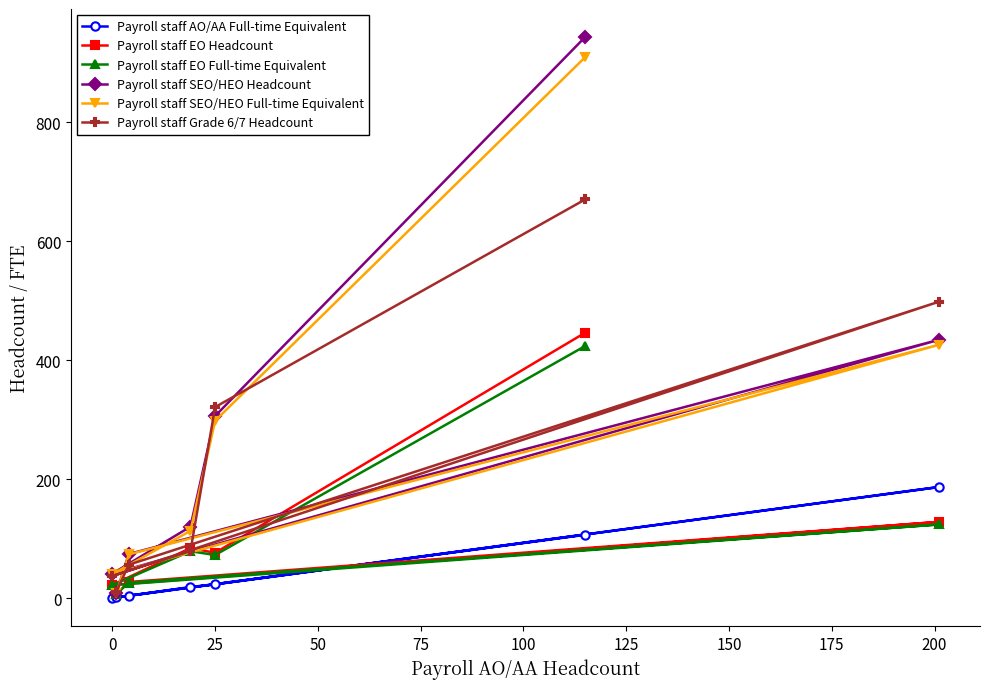

True or false: Payroll staff AO/AA Full-time Equivalent and Payroll staff SEO/HEO Headcount intersect in this chart.

False